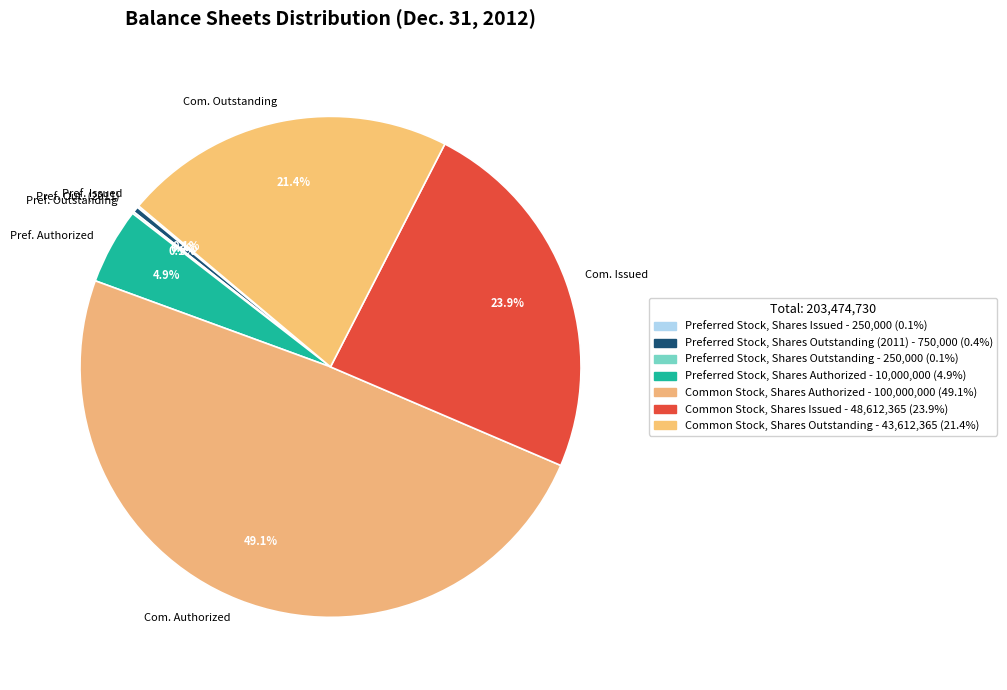

Does Pref. Authorized represent more than half of the total?

No